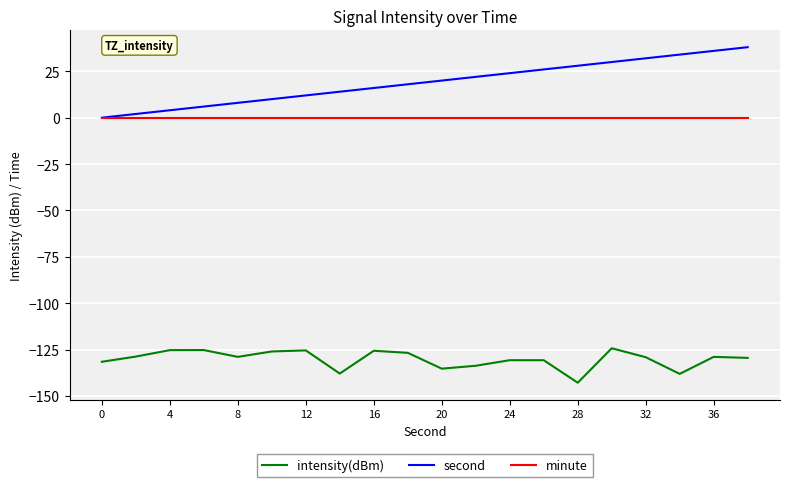

What is the highest value of the intensity(dBm) series?

-124.3